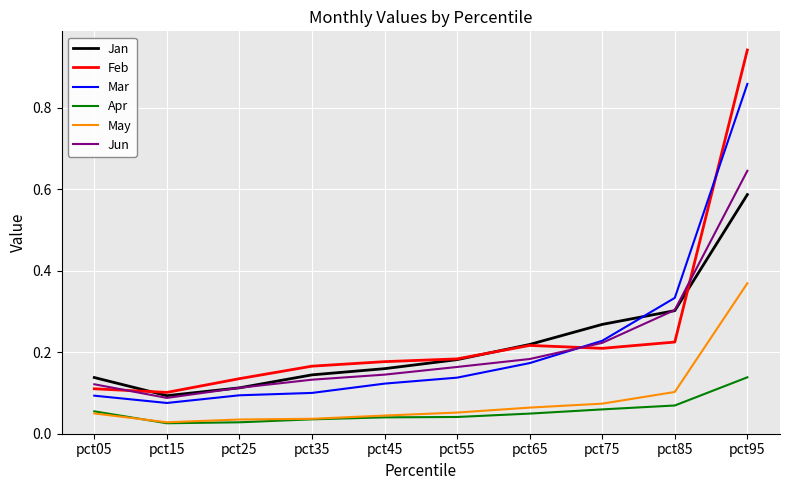

What is the sum of all Mar values?

2.2